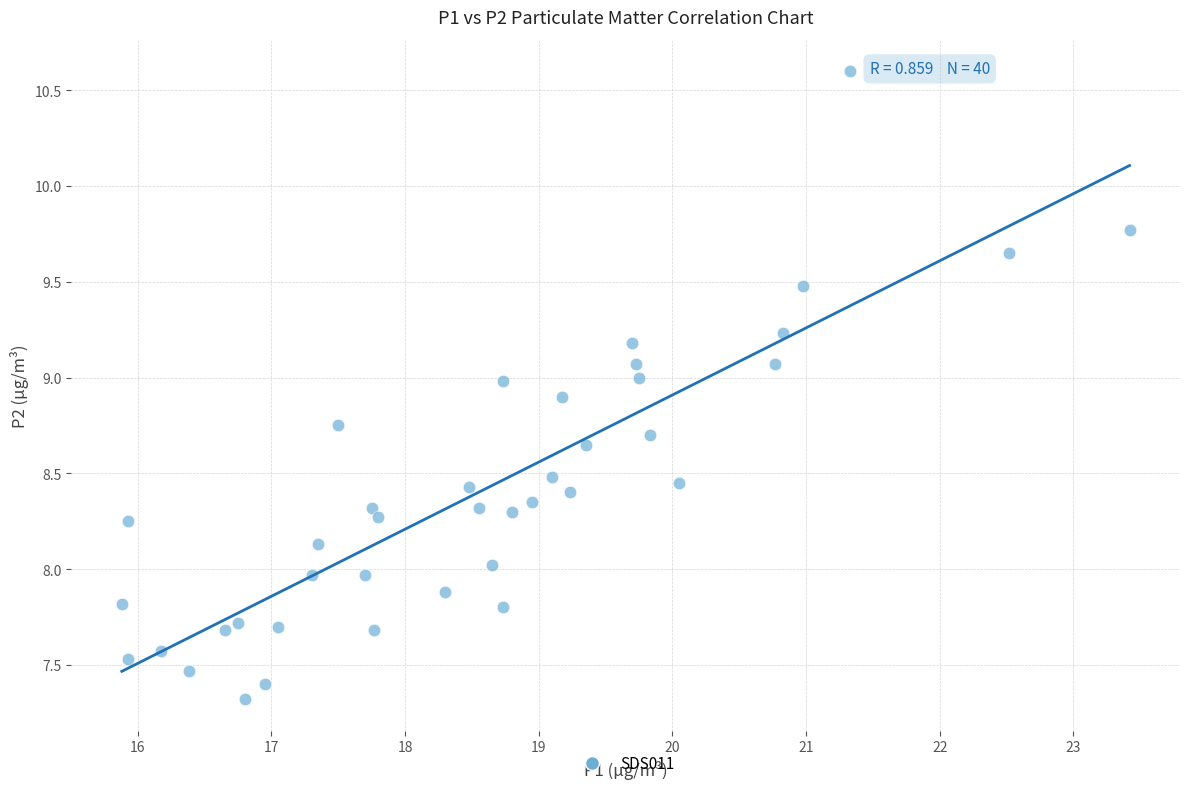

What is the range of Y values (max minus min)?

3.3